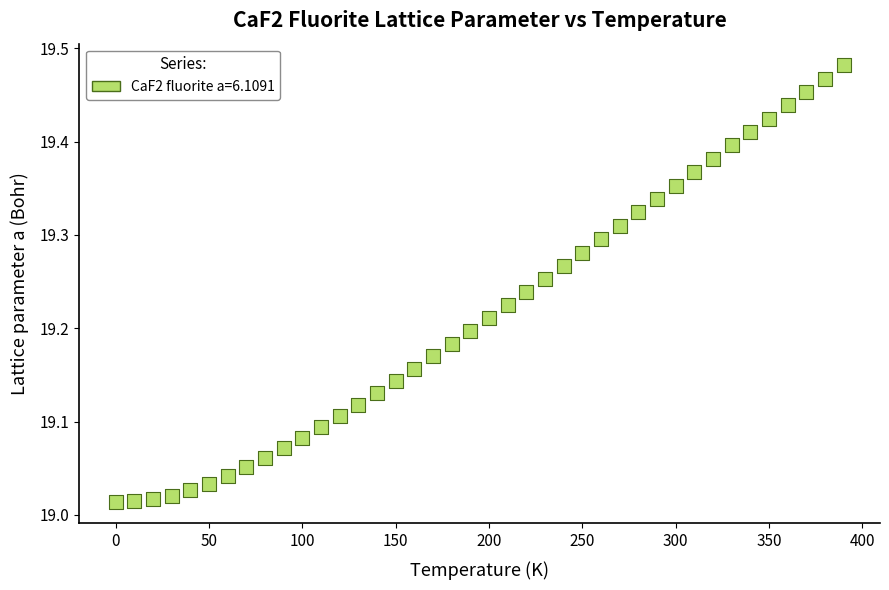

What is the range of X values (max minus min)?

390.0